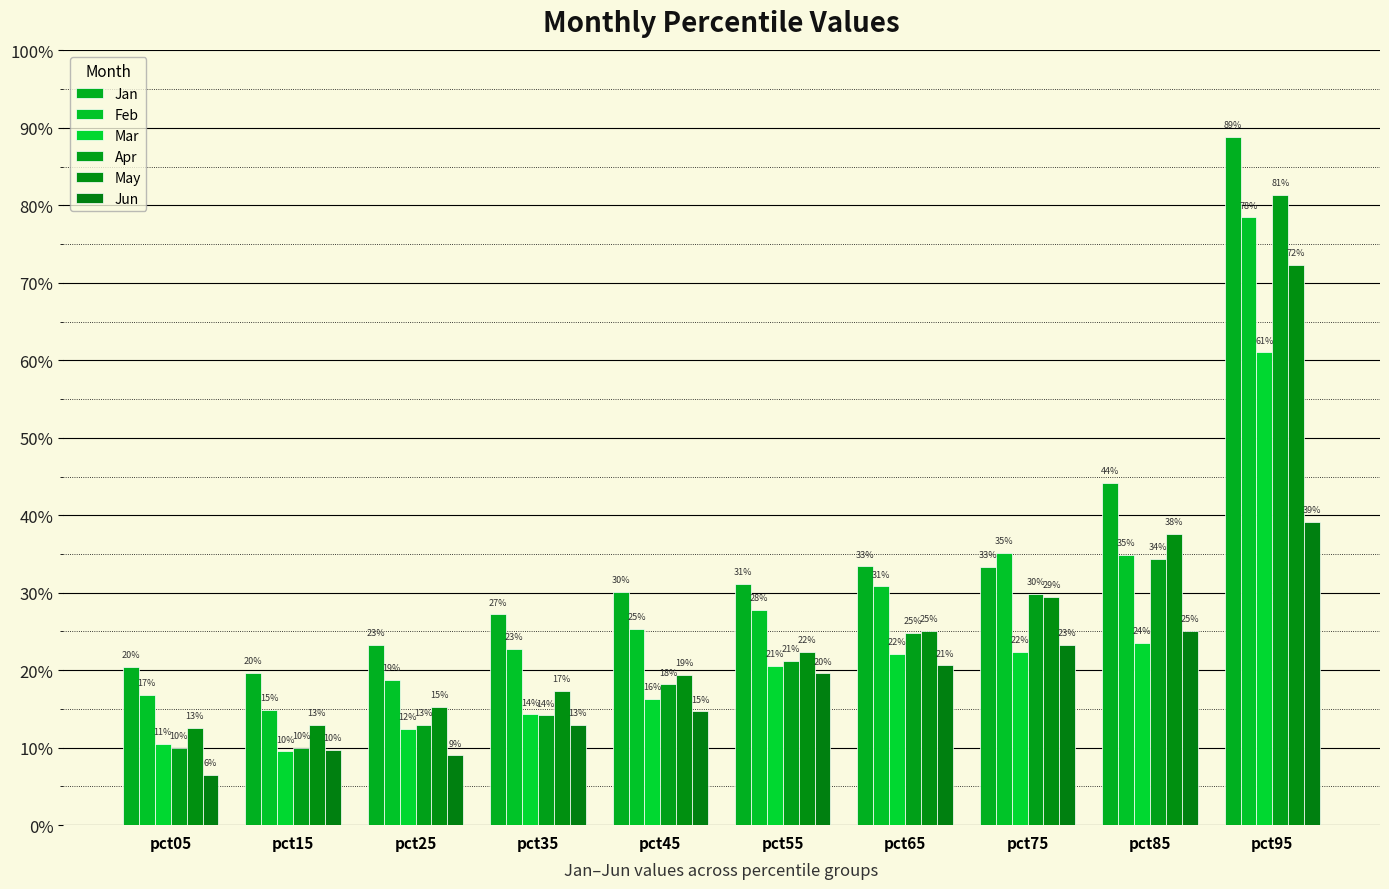

Which label corresponds to the largest value in the chart?

pct95